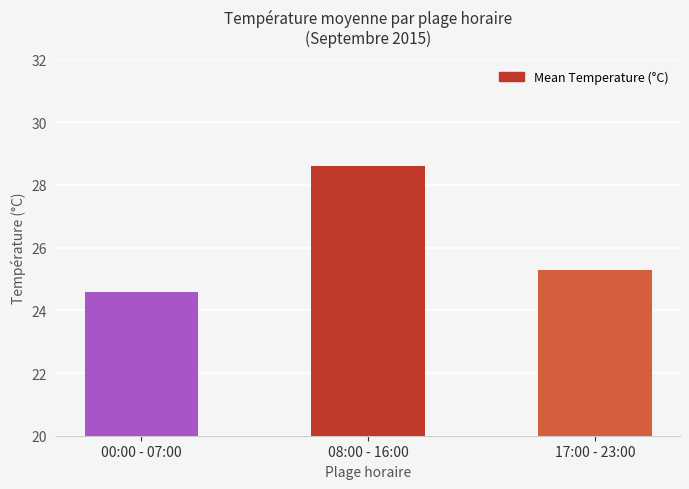

Reading left to right, extract all data points from this chart.

24.6	28.6	25.3